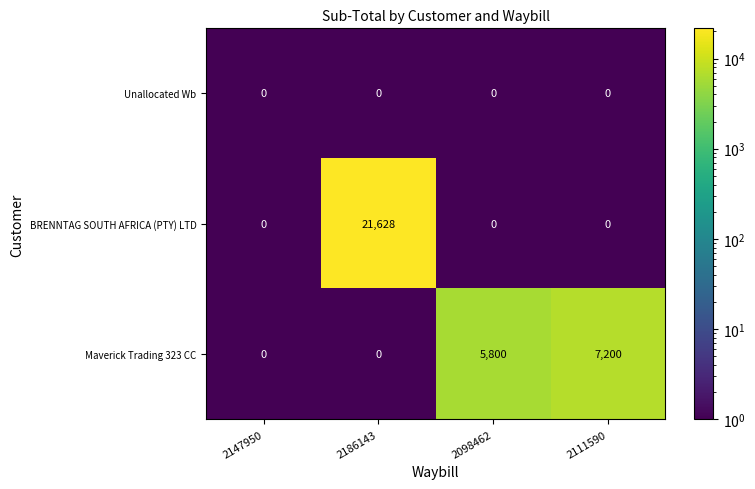

True or false: Unallocated Wb has a value of 0 at 2147950.

True